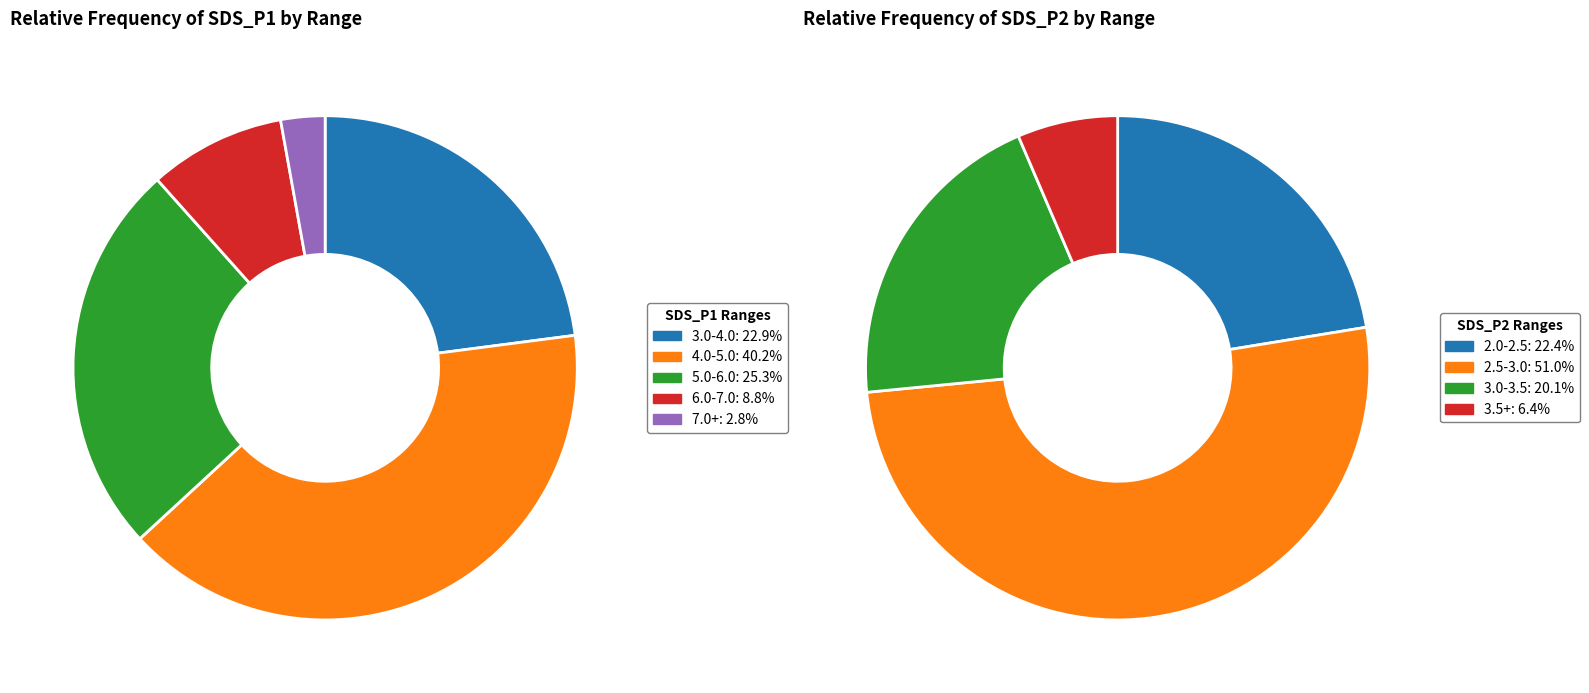

Is there a majority slice in this chart?

Yes